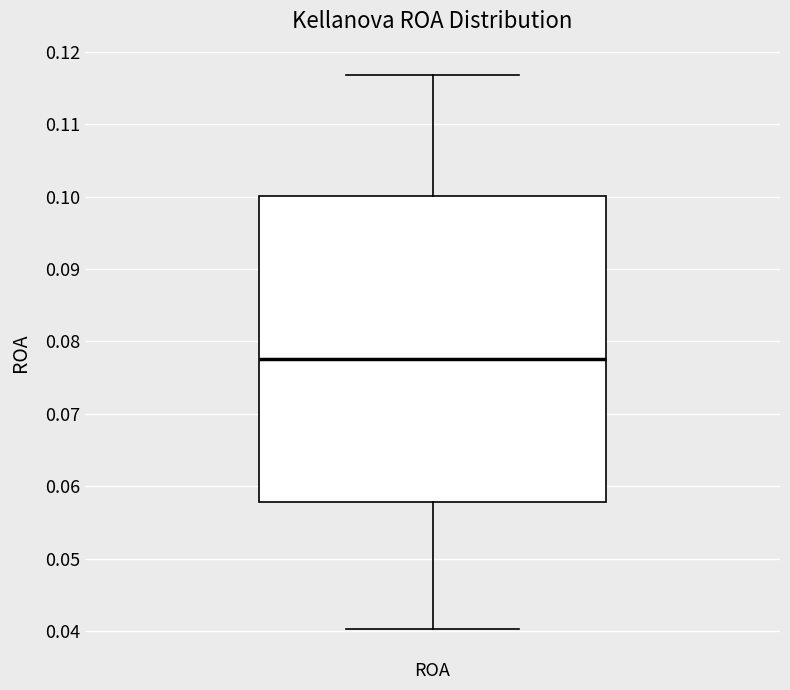

Transcribe this box plot: give where the median line is, the range the box spans, and where the two whiskers end, as read against the y-axis. The values are not printed on the chart, so give them approximately, as read against the axis.

median 0.078, box 0.058 to 0.100, whiskers 0.040 to 0.117